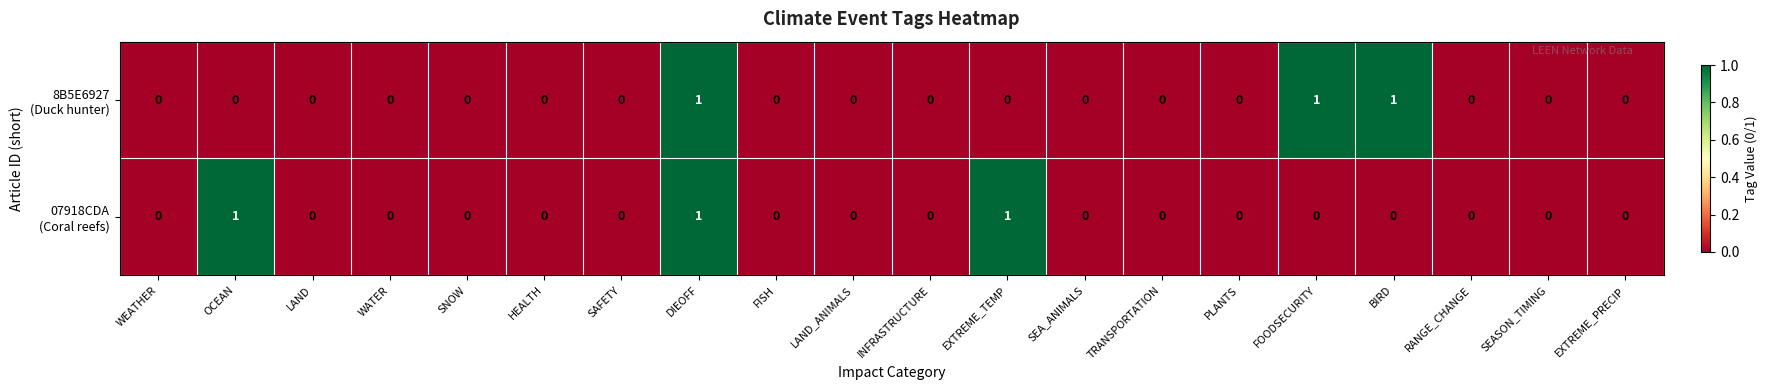

At which category is the sum across all series the highest?

DIEOFF